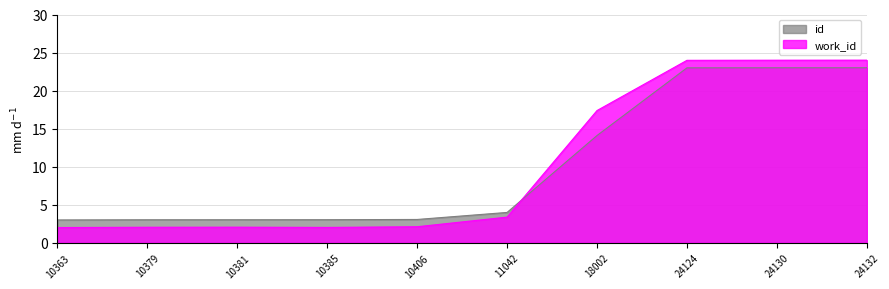

What is the value of the id point at the 8th from the left?

23.0